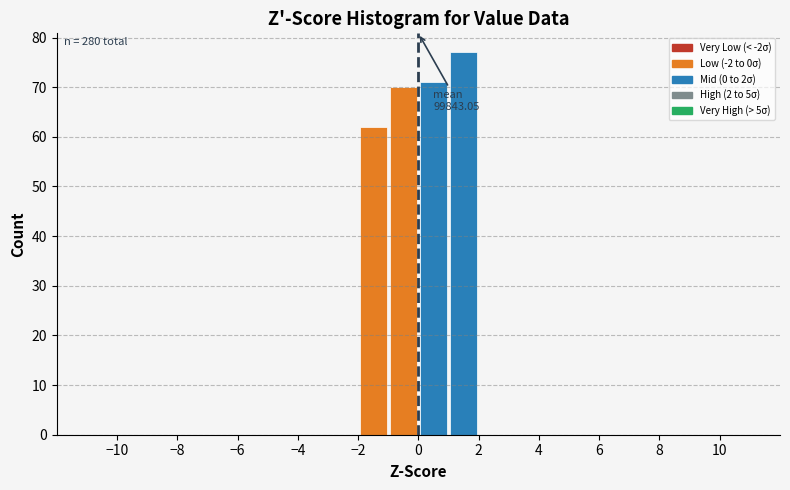

Which range on the x-axis has the tallest bar?

1 to 2